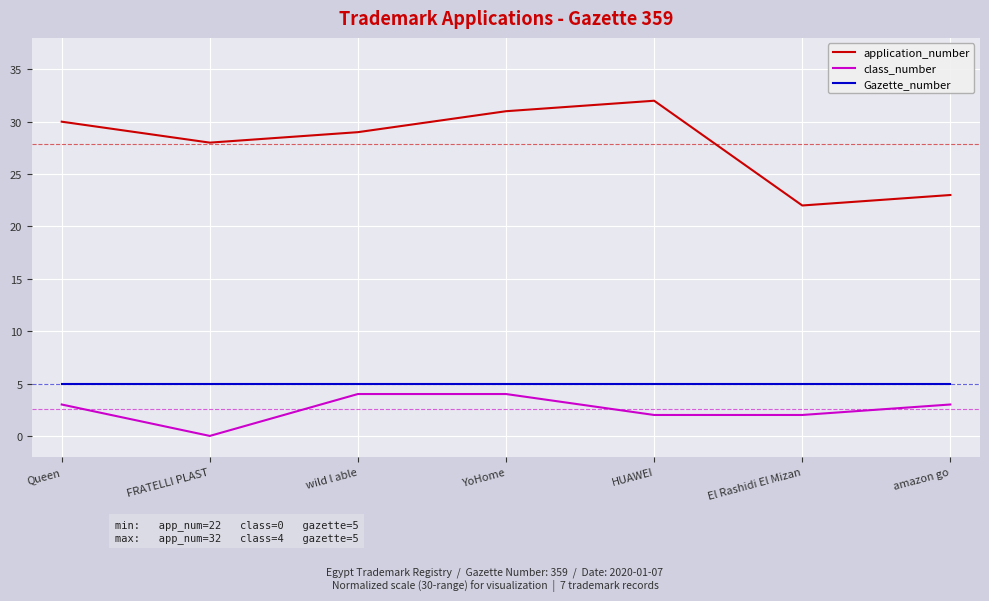

How many values in the class_number series are below 3?

3